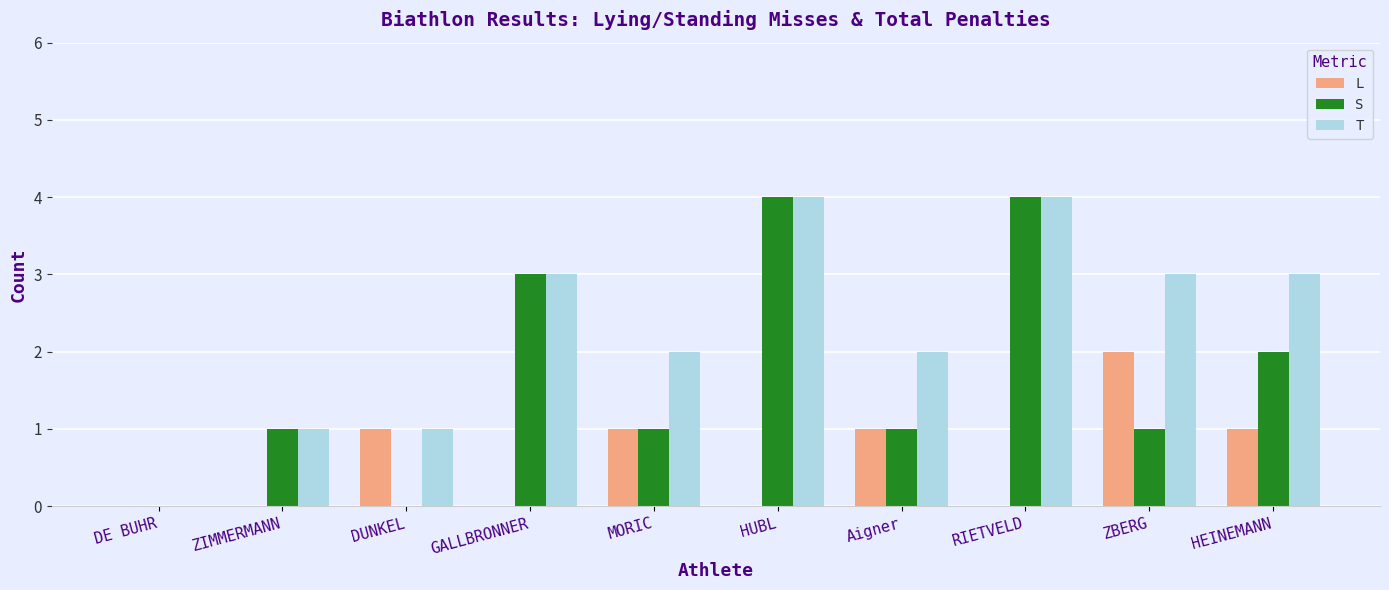

What is the maximum value for T?

4